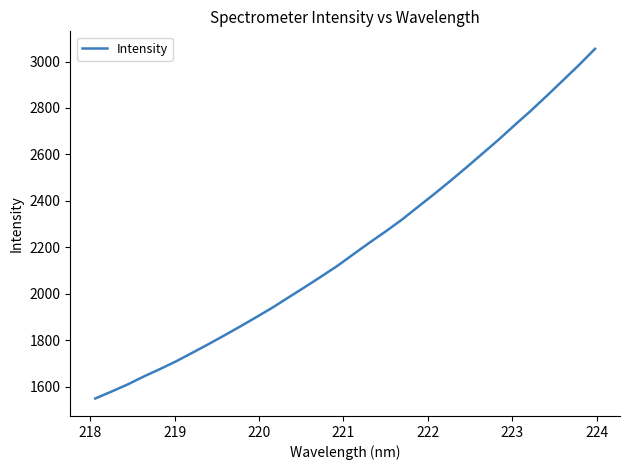

What is the greatest value displayed?

3054.7